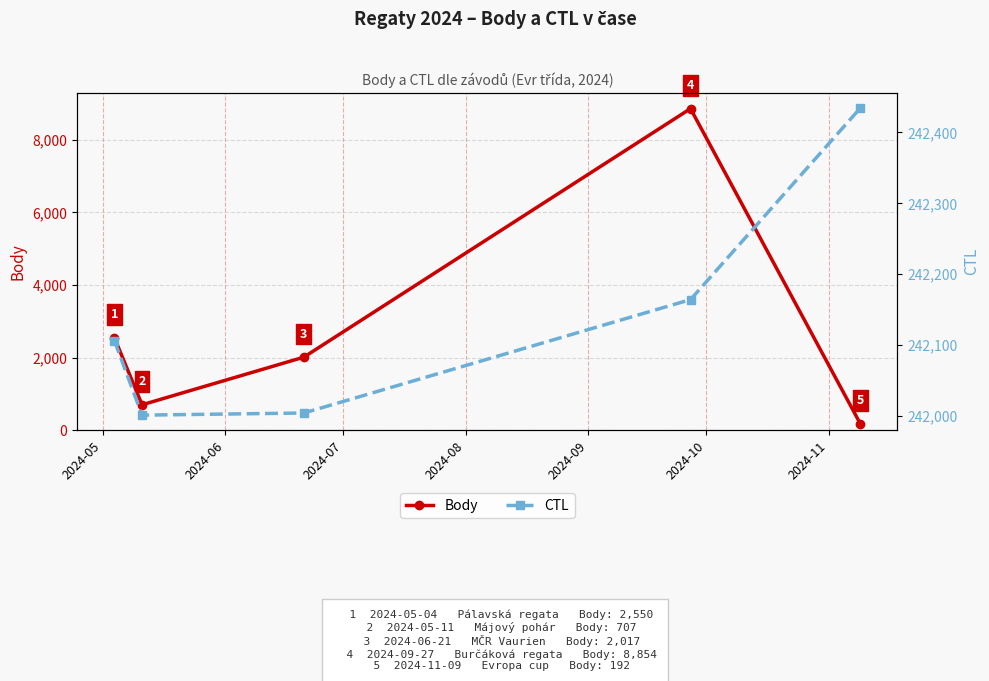

How many categories are shown in the chart?

5